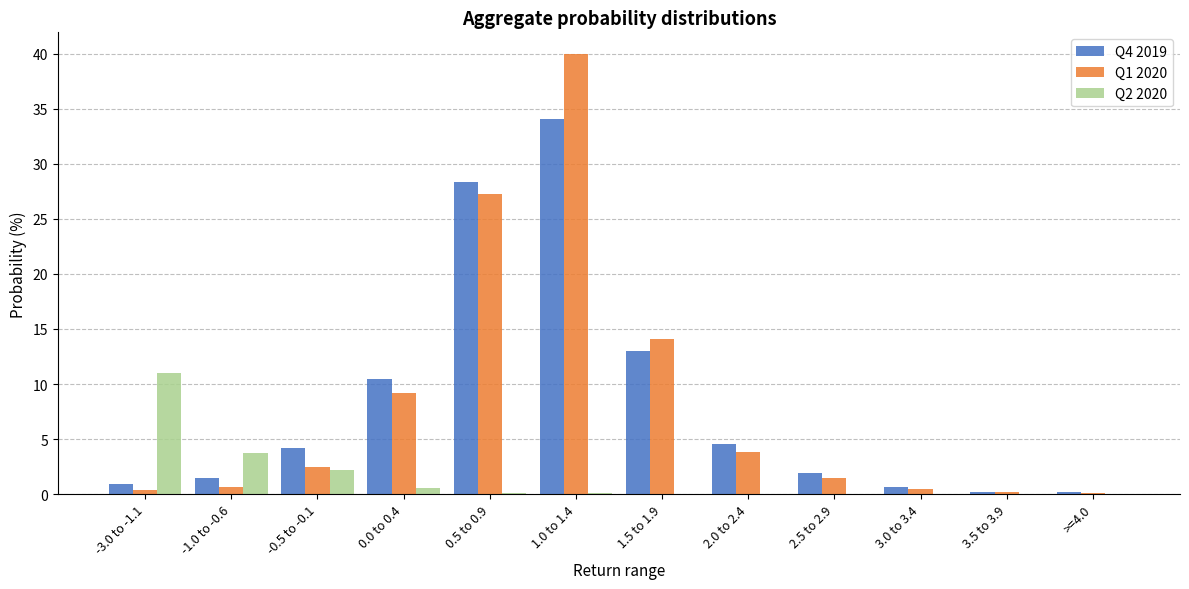

True or false: Q2 2020 has a value of 11.0 at -3.0 to -1.1.

True